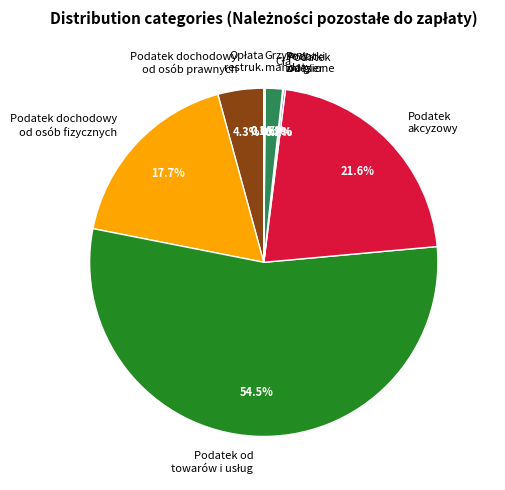

To the nearest percent, what percentage of the pie is Podatek dochodowy
od osób fizycznych?

18%